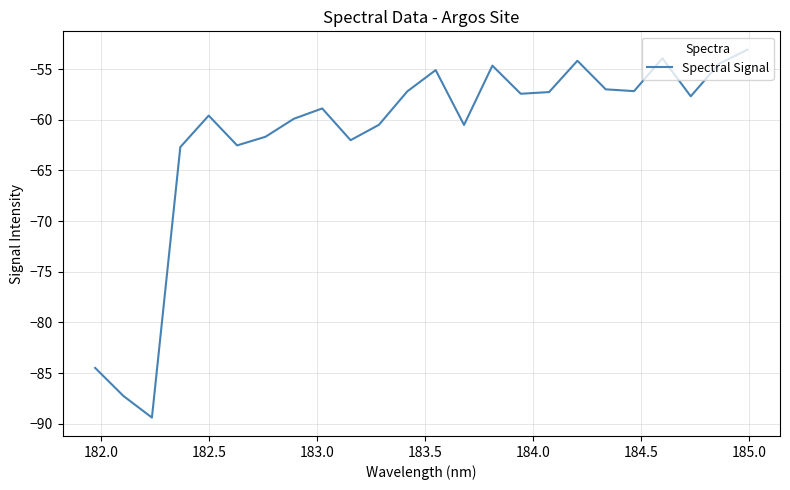

What is the smallest value displayed?

-89.4